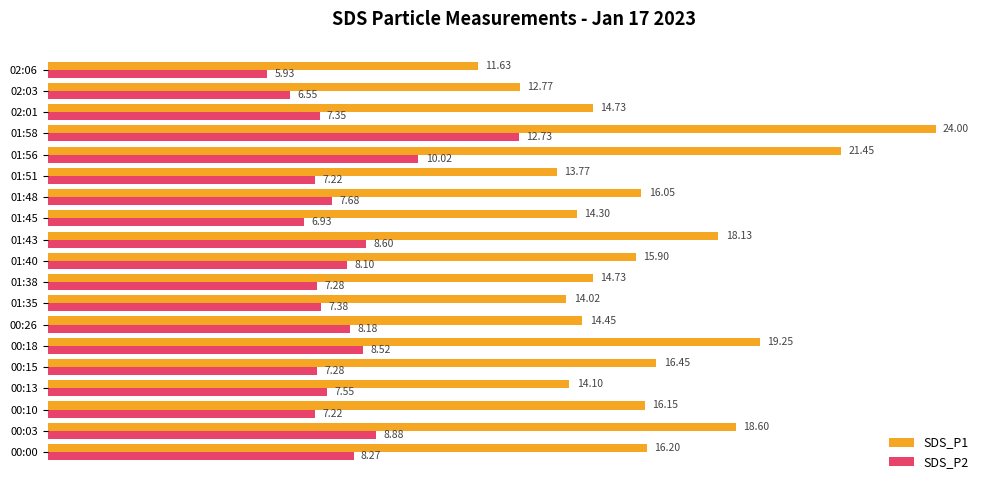

Which series has the largest total across all categories?

SDS_P1